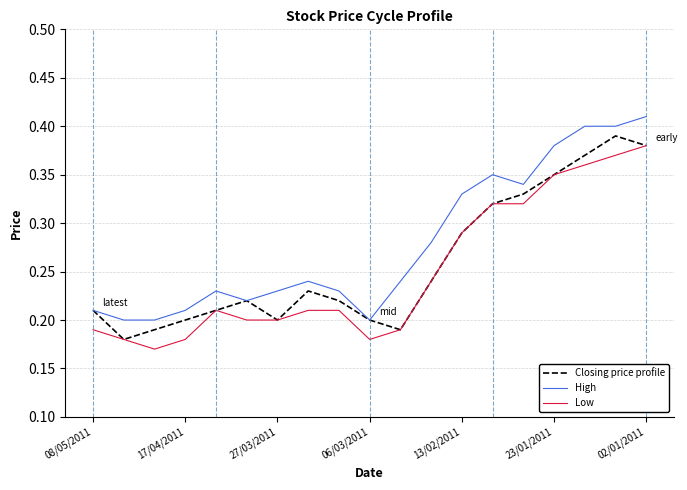

How many lines are shown in the chart?

3